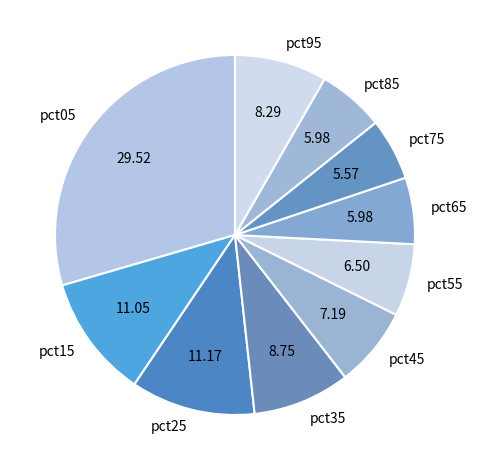

Does pct45 account for over 50% of the chart?

No